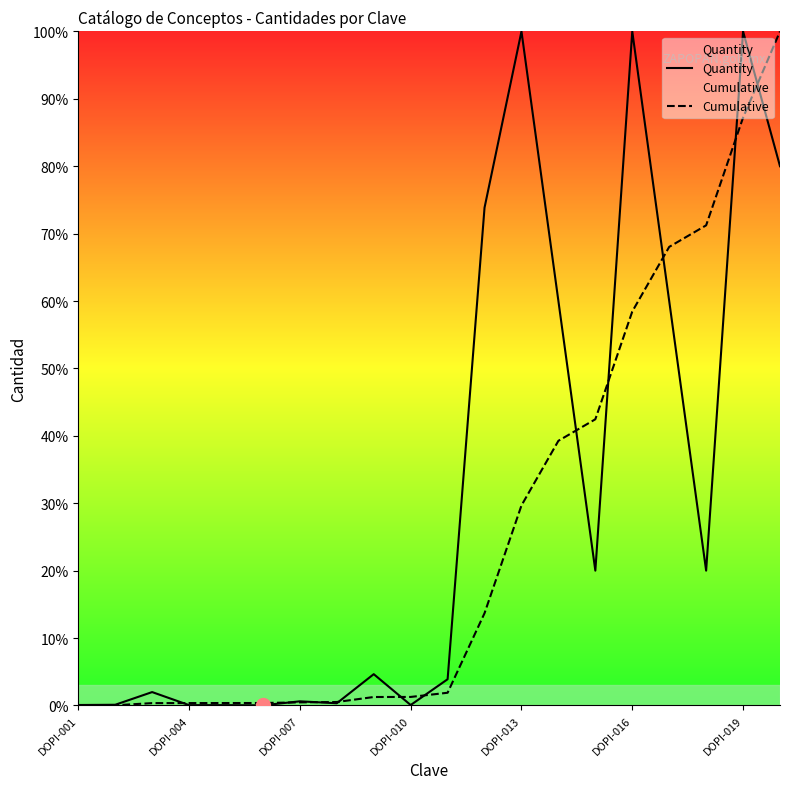

What is the sum of all Cumulative values?

516.8